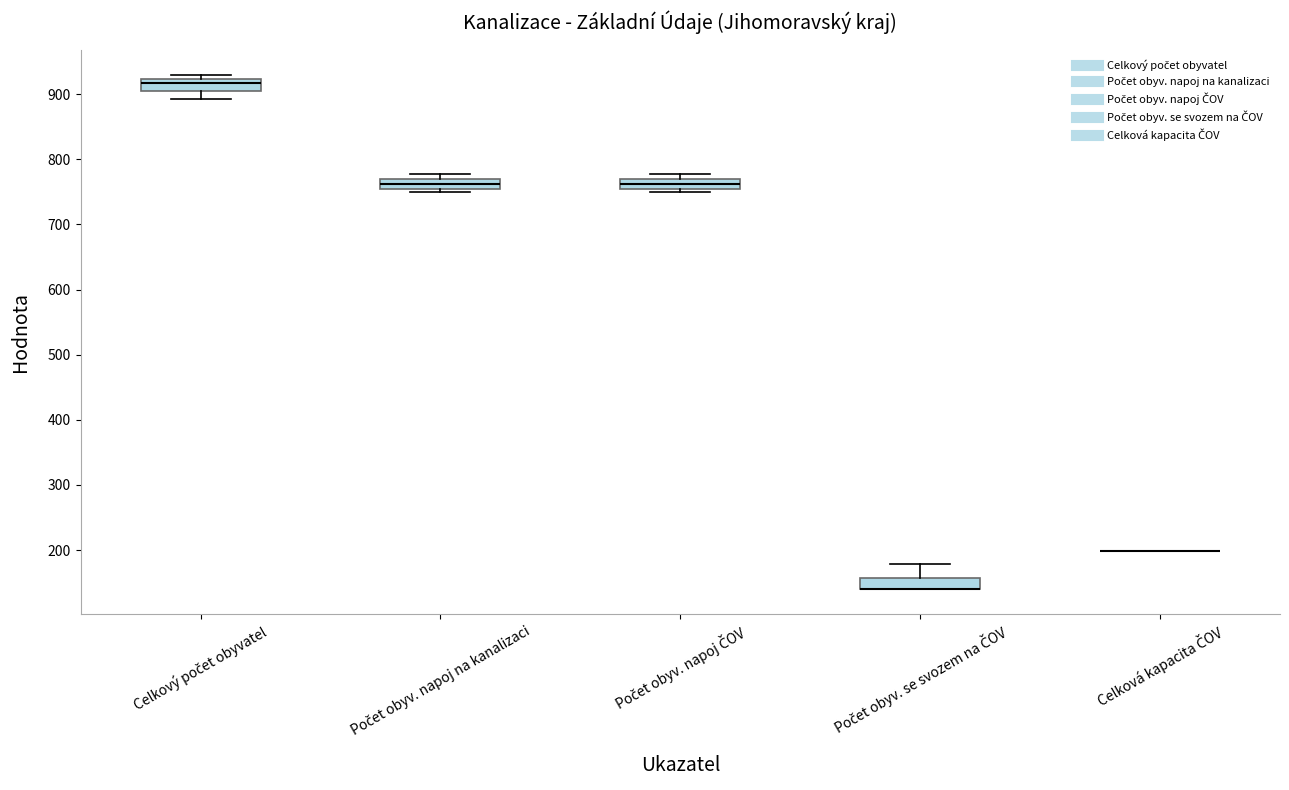

Where is the upper edge of the box for Počet obyv. se svozem na ČOV on the y-axis? The values are not printed on the chart, so give them approximately, as read against the axis.

160